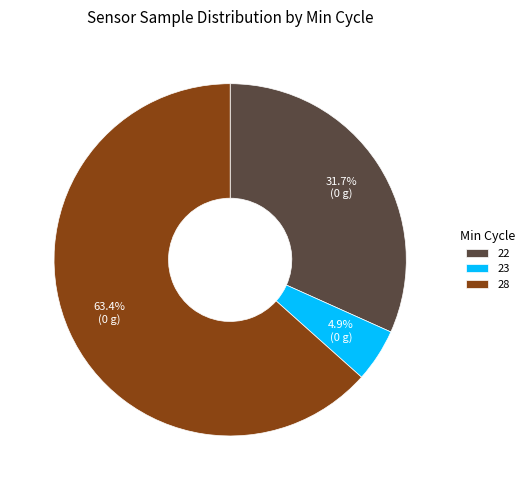

Rank the categories by value from lowest to highest.

23, 22, 28